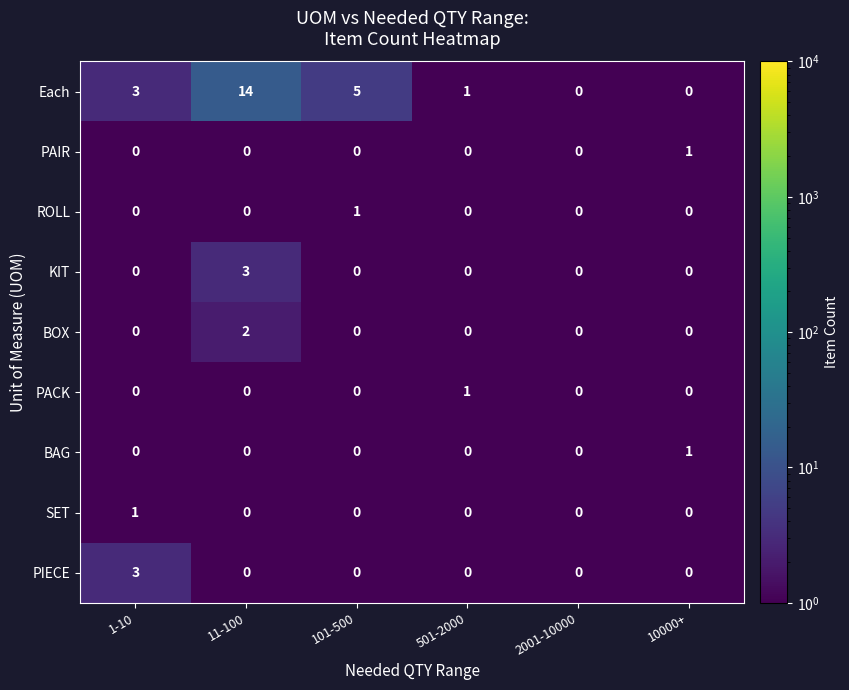

At which category is the sum across all series the highest?

11-100